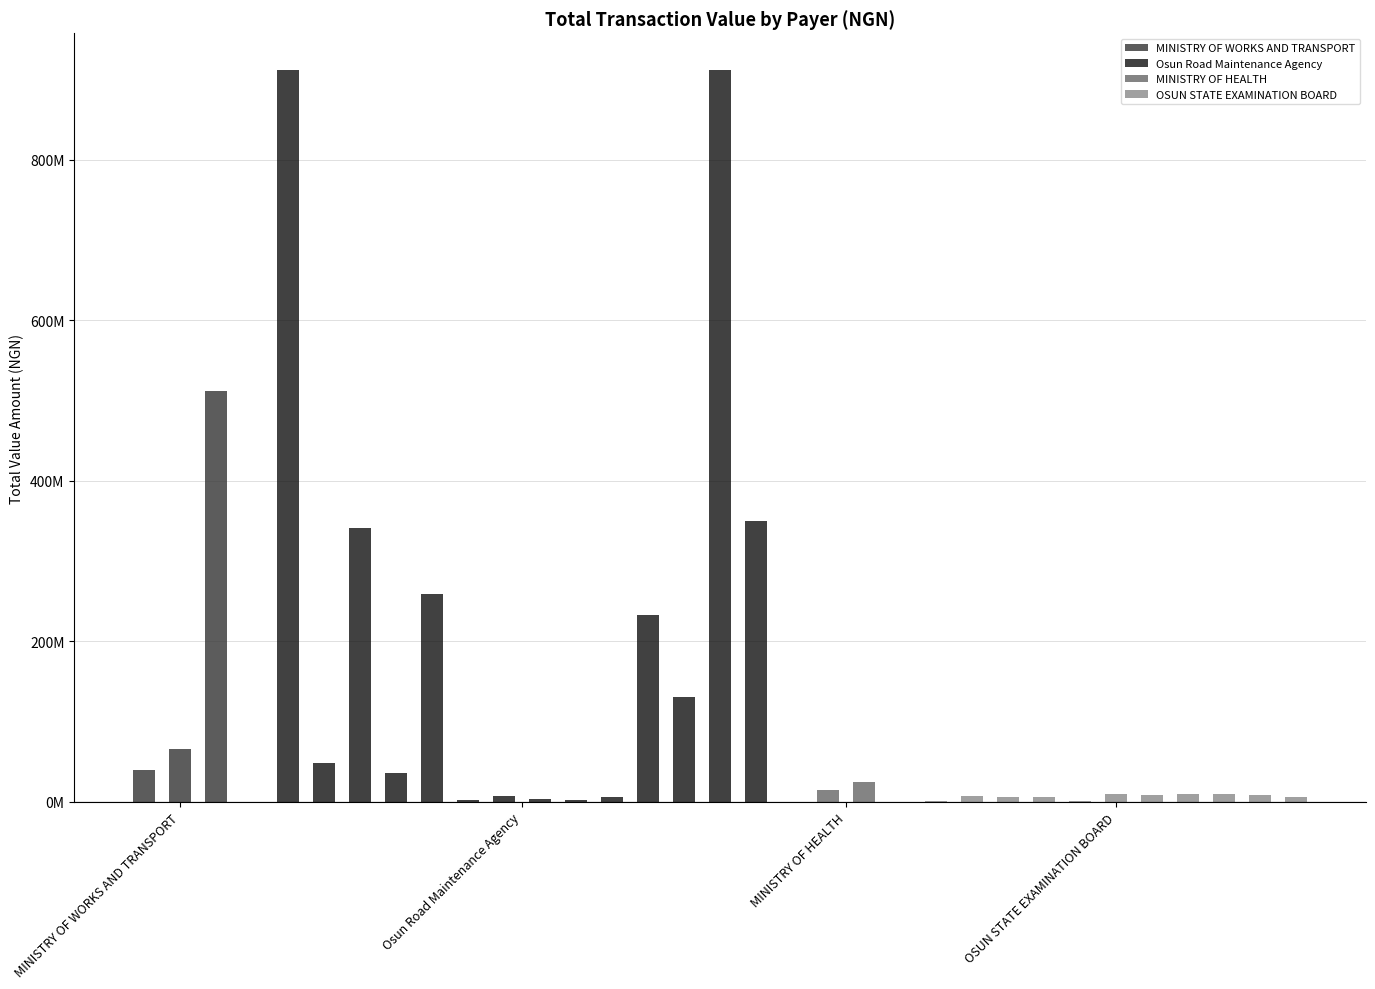

Between Osun Road Maintenance Agency and Osun Road Maintenance Agency, which is larger?

Osun Road Maintenance Agency